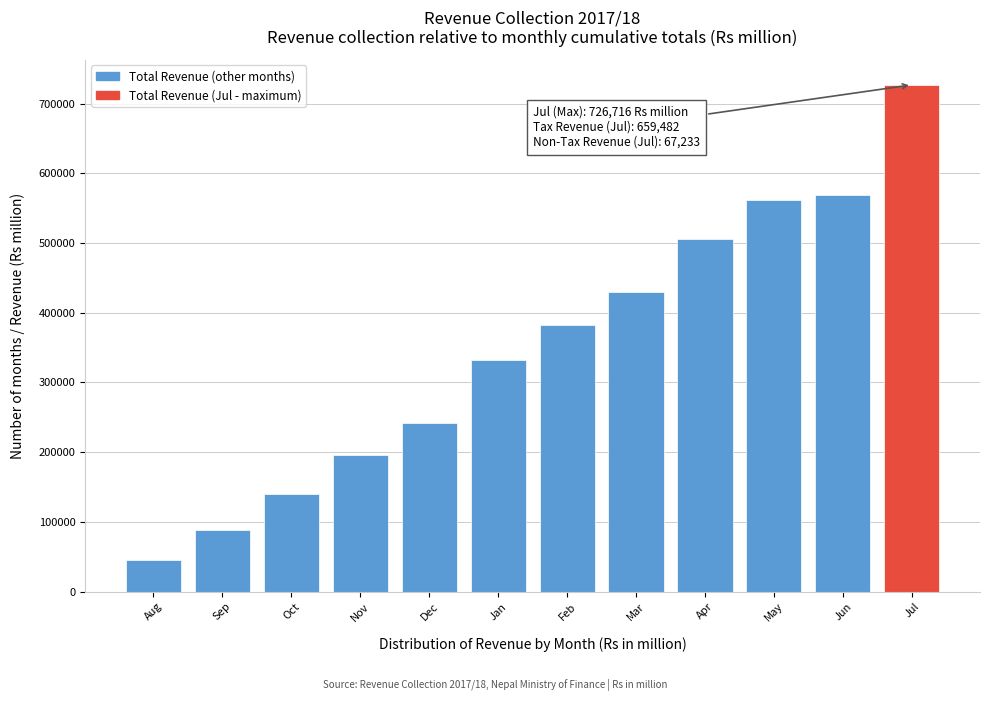

Reading left to right, extract all data points from this chart.

45584.8	88089.5	139596.5	195381.3	242533.0	332684.2	381782.8	430024.4	505815.9	562067.8	568173.3	726715.7